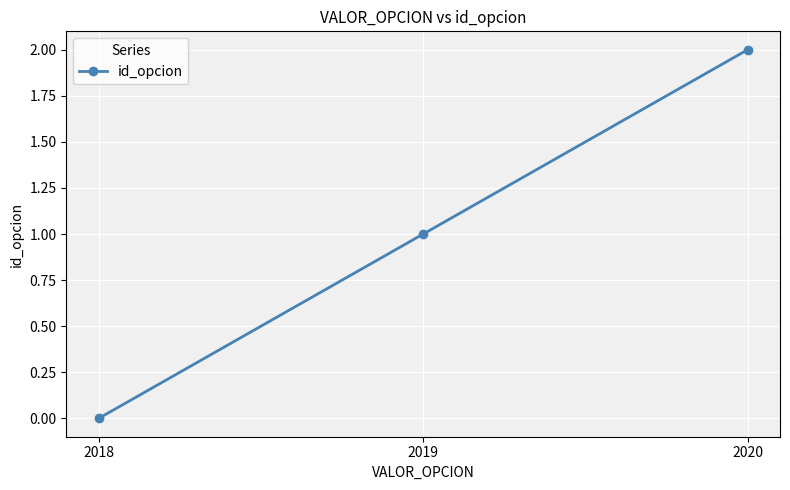

Reading left to right, extract all data points from this chart.

0	1	2